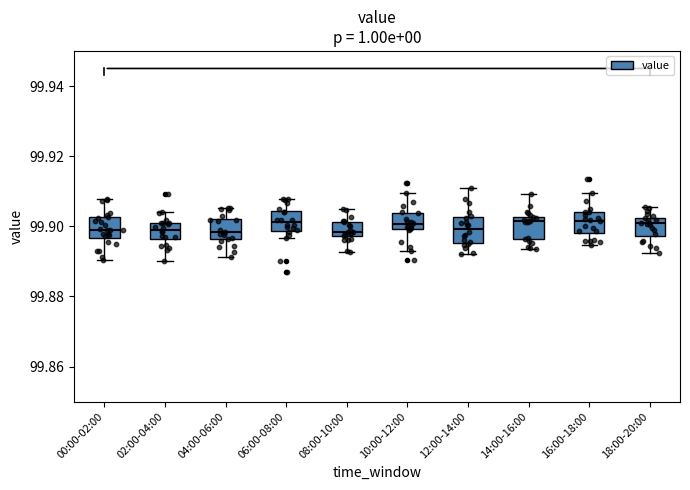

Reading left to right, transcribe this box plot: for each box, give where its median line is, the range the box spans, and where its two whiskers end, as read against the y-axis. The values are not printed on the chart, so give them approximately, as read against the axis.

00:00-02:00: median 99.898, box 99.896 to 99.902, whiskers 99.890 to 99.908
02:00-04:00: median 99.898, box 99.896 to 99.900, whiskers 99.890 to 99.904
04:00-06:00: median 99.898, box 99.896 to 99.902, whiskers 99.892 to 99.906
06:00-08:00: median 99.902, box 99.898 to 99.904, whiskers 99.896 to 99.908
08:00-10:00: median 99.898 (just above the box's lower edge), box 99.898 to 99.902, whiskers 99.892 to 99.904
10:00-12:00: median 99.900 (just above the box's lower edge), box 99.900 to 99.904, whiskers 99.892 to 99.910
12:00-14:00: median 99.900, box 99.896 to 99.902, whiskers 99.892 to 99.910
14:00-16:00: median 99.902 (just below the box's upper edge), box 99.896 to 99.902, whiskers 99.894 to 99.910
16:00-18:00: median 99.902, box 99.898 to 99.904, whiskers 99.894 to 99.910
18:00-20:00: median 99.900, box 99.898 to 99.902, whiskers 99.892 to 99.906